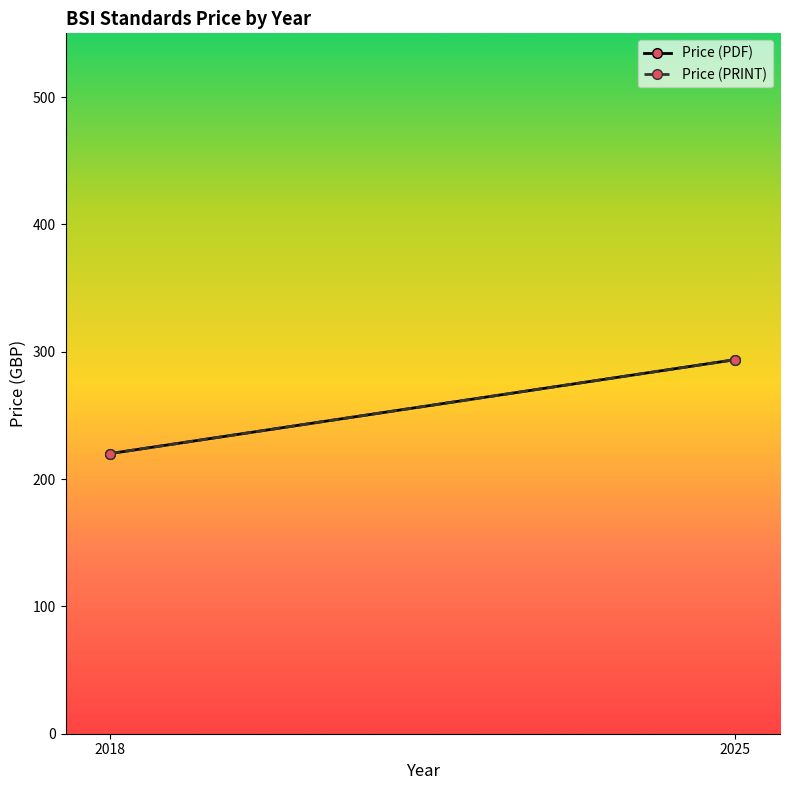

List the labels in order of Price (PRINT) value, largest first.

2025, 2018